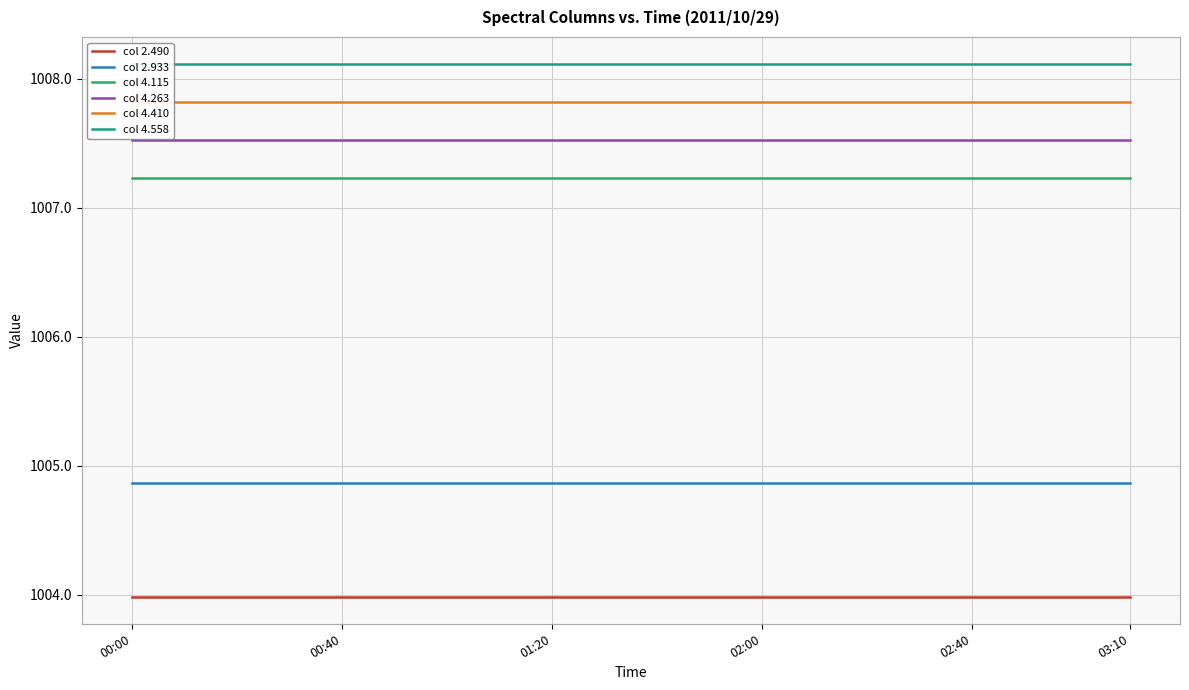

Is it true that col 4.263 equals 1608.4 at 02:40?

False